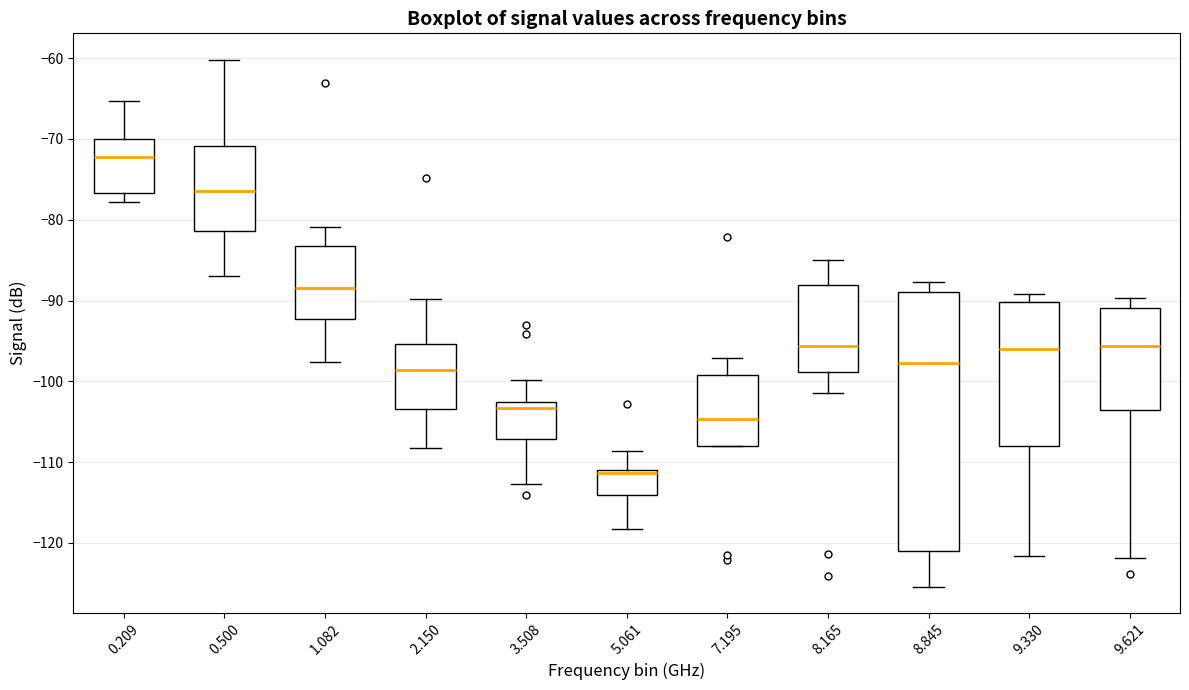

Reading left to right, read every box against the y-axis: the position of its median line, the range the box covers, and the ends of its whiskers. The values are not printed on the chart, so give them approximately, as read against the axis.

0.209: median -72, box -77 to -70, whiskers -78 to -65
0.500: median -76, box -81 to -71, whiskers -87 to -60
1.082: median -88, box -92 to -83, whiskers -98 to -81
2.150: median -99, box -103 to -95, whiskers -108 to -90
3.508: median -103 (just below the box's upper edge), box -107 to -103, whiskers -113 to -100
5.061: median -111 (just below the box's upper edge), box -114 to -111, whiskers -118 to -109
7.195: median -105, box -108 to -99, whiskers -108 to -97
8.165: median -96, box -99 to -88, whiskers -101 to -85
8.845: median -98, box -121 to -89, whiskers -125 to -88
9.330: median -96, box -108 to -90, whiskers -122 to -89
9.621: median -96, box -104 to -91, whiskers -122 to -90